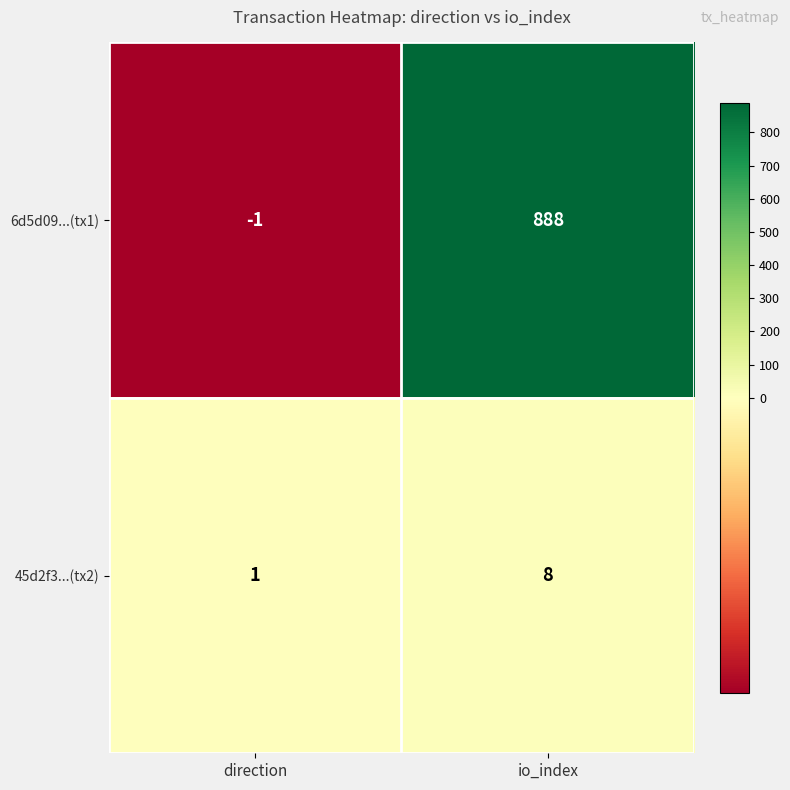

At which category is the sum across all series the highest?

io_index